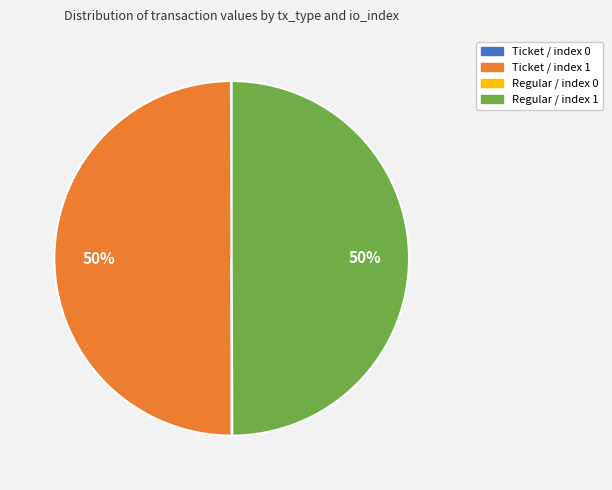

To the nearest percent, what is the difference between the largest and smallest slice percentages?

50%